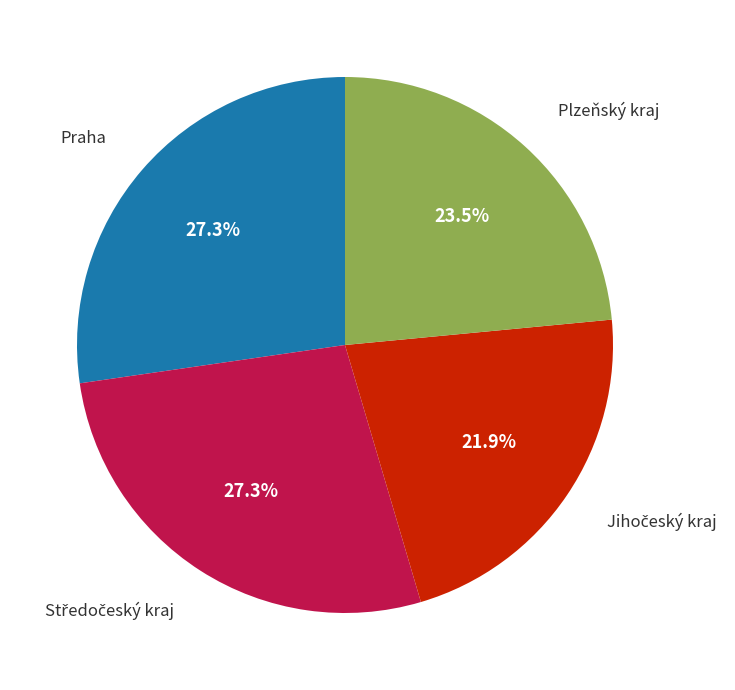

Is there any slice that represents more than half of the pie?

No